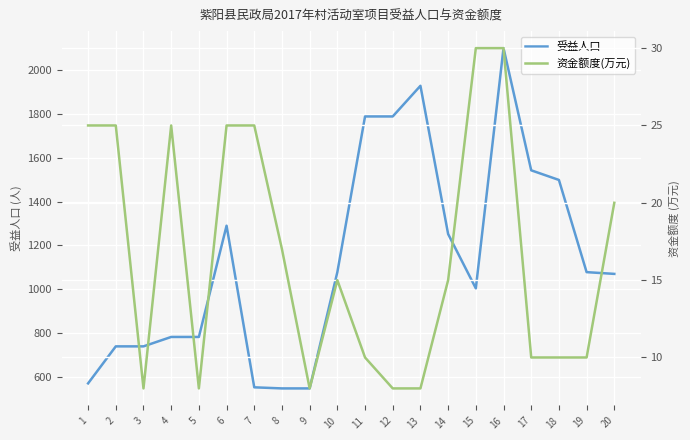

The value of 受益人口 at 3 is 1055. True or false?

False